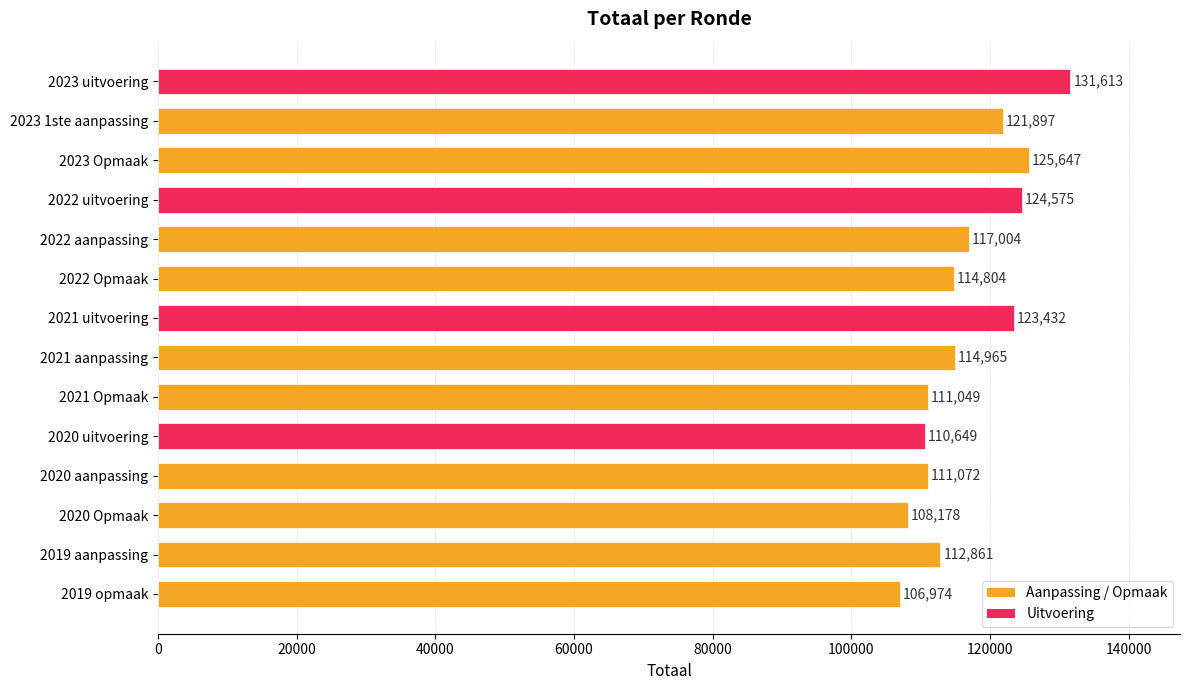

The chart shows a value of 185573 at 2019 opmaak. True or false?

False